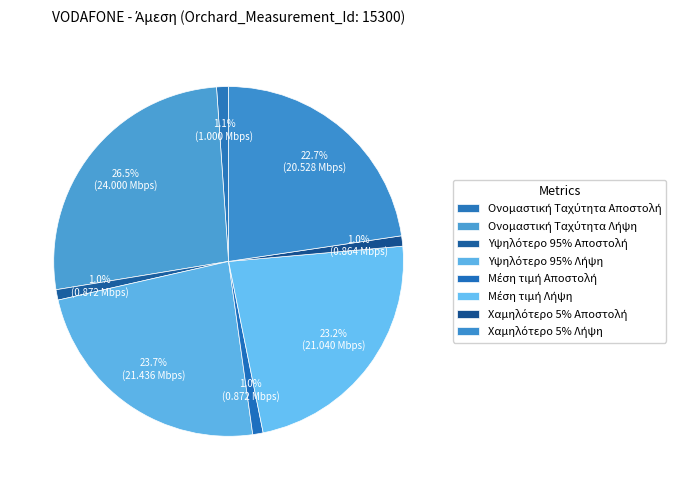

How many segments does this pie chart have?

8